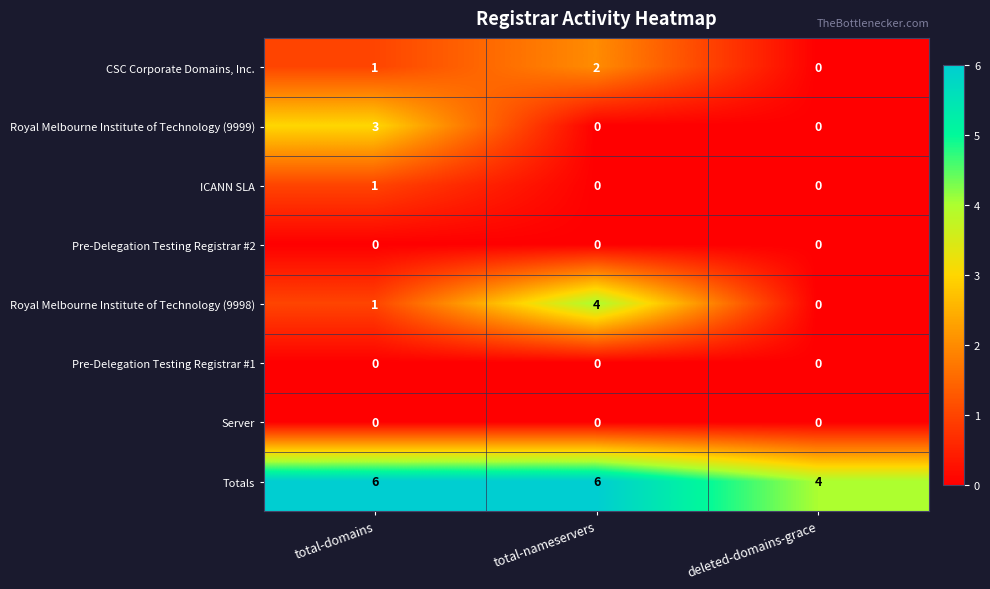

What is the difference between the maximum and minimum values in the Royal Melbourne Institute of Technology (9999) series?

3